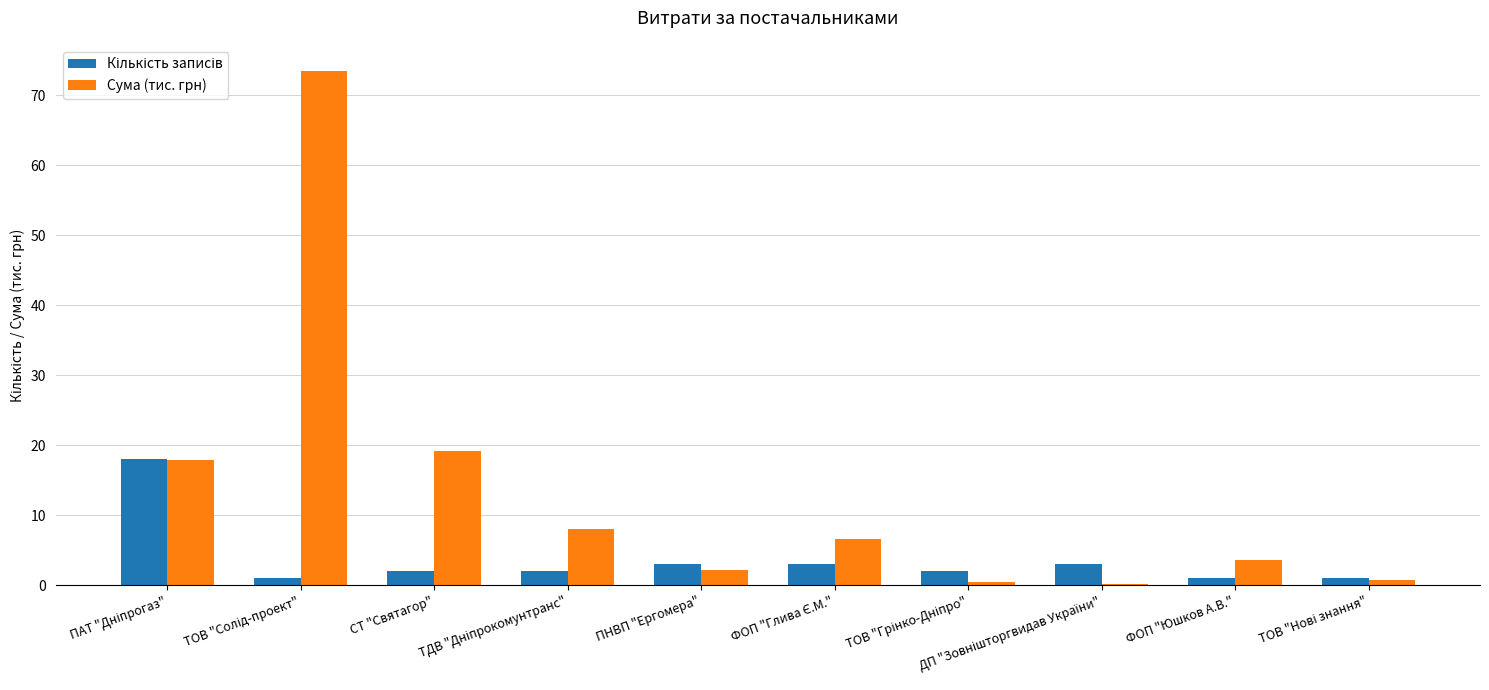

What is the greatest value displayed?

73.5